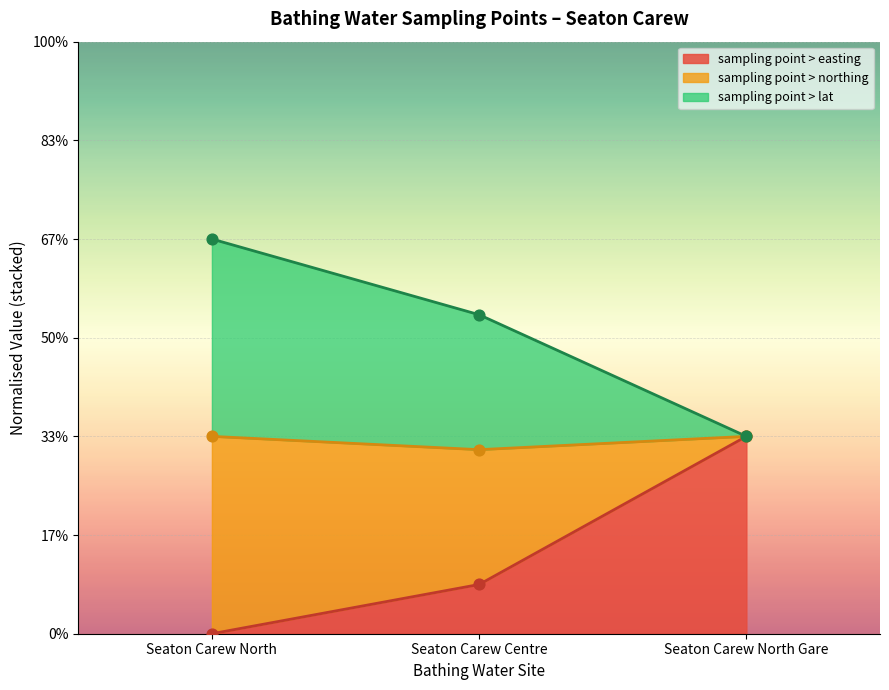

Which series reaches the maximum Y coordinate?

sampling point > lat